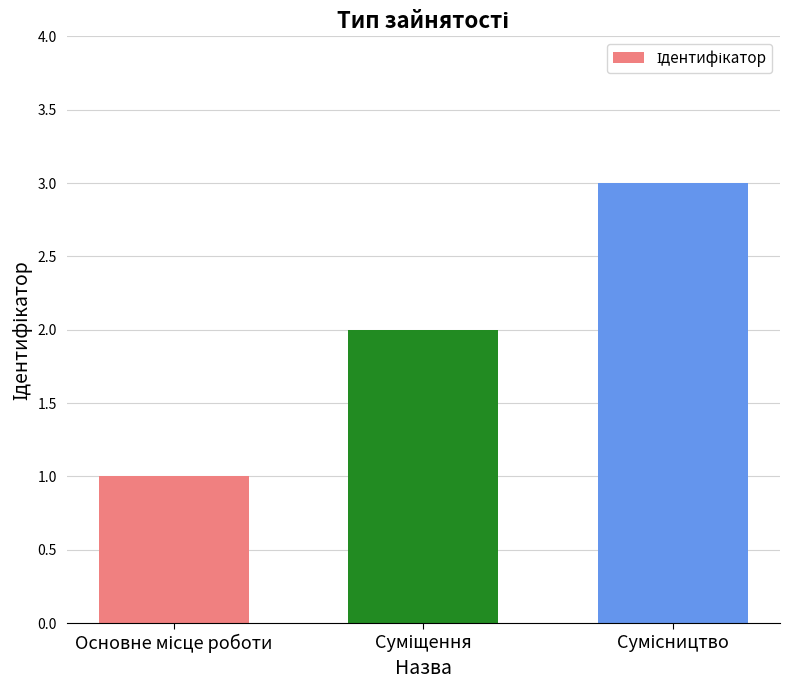

Are the bars grouped side by side (vs. stacked)?

No